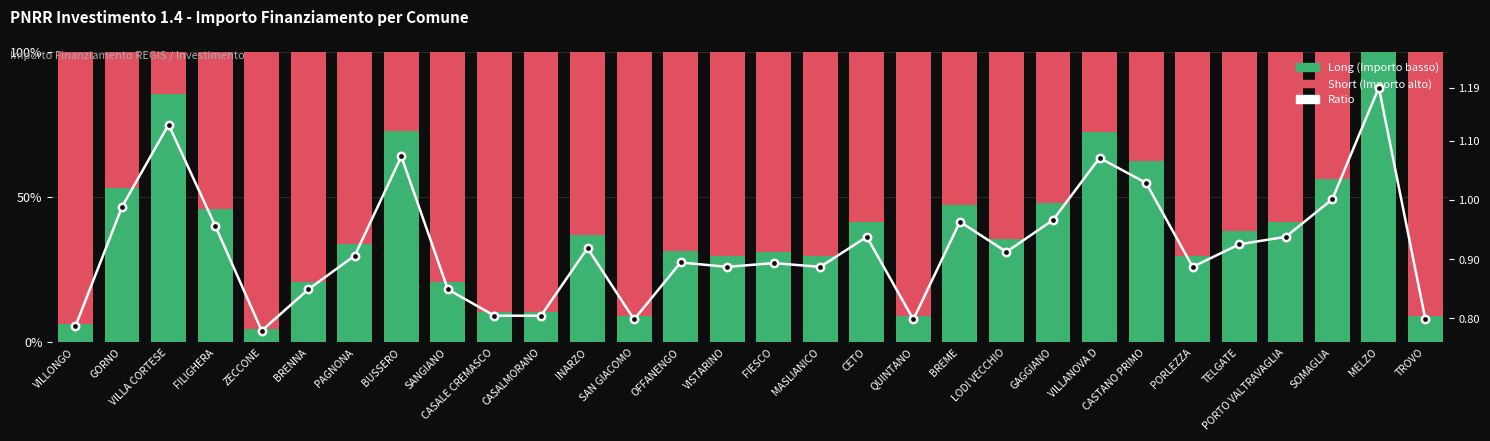

What are all the series names shown in the legend?

Long, Short, Ratio